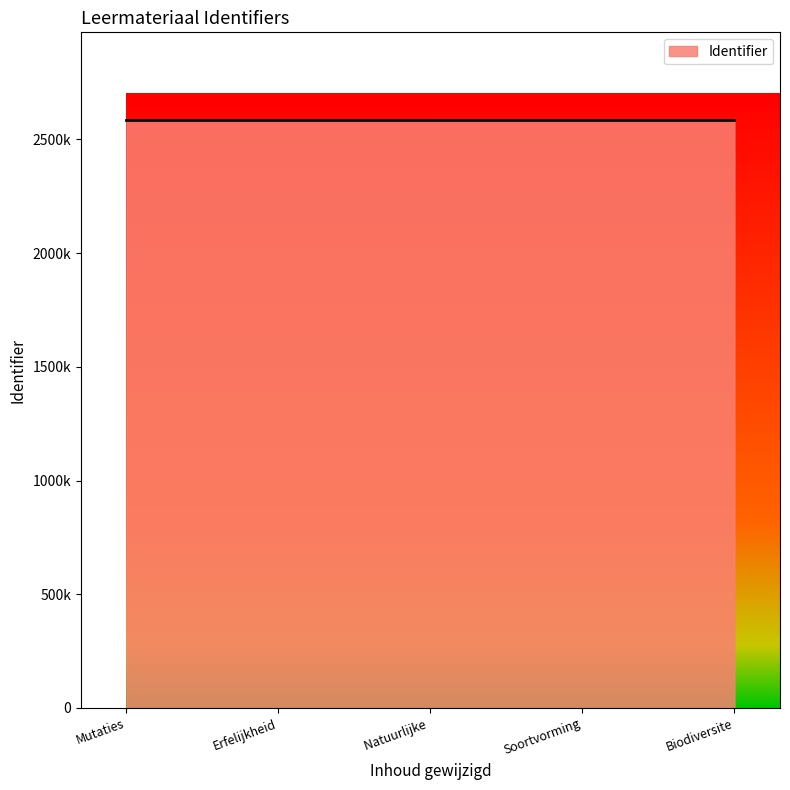

Does the chart display data point markers on the line(s)?

No